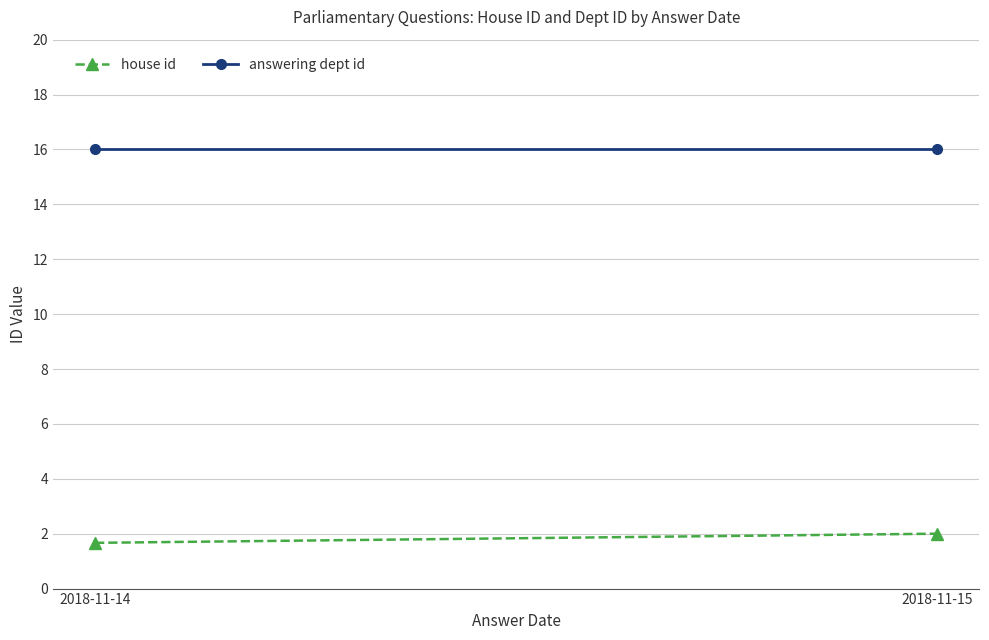

How many series are shown in this chart?

2